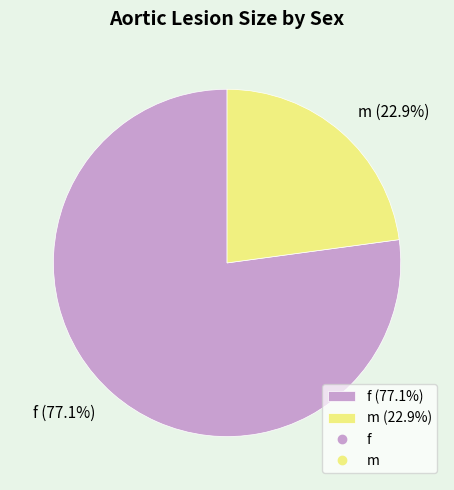

How many segments does this pie chart have?

2